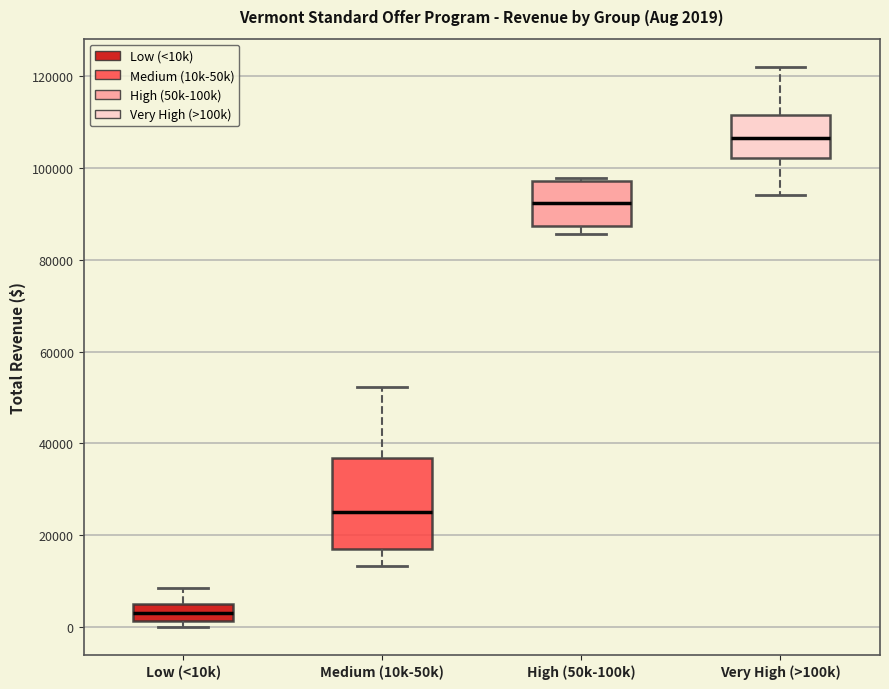

Which box's median line is the highest?

Very High (>100k)